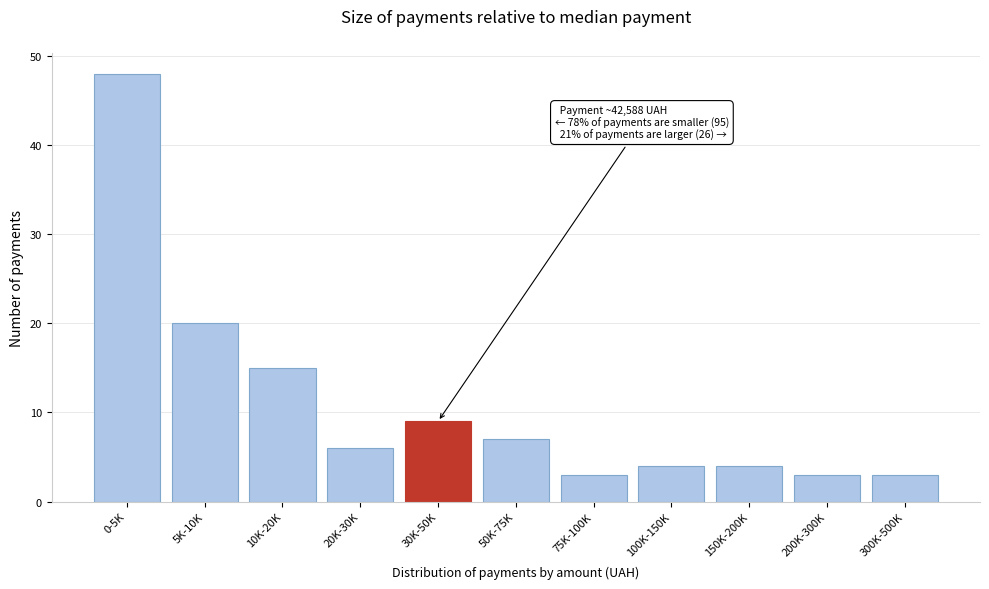

Reading right to left, what are all the values shown in this chart?

300K-500K=3	200K-300K=3	150K-200K=4	100K-150K=4	75K-100K=3	50K-75K=7	30K-50K=9	20K-30K=6	10K-20K=15	5K-10K=20	0-5K=48